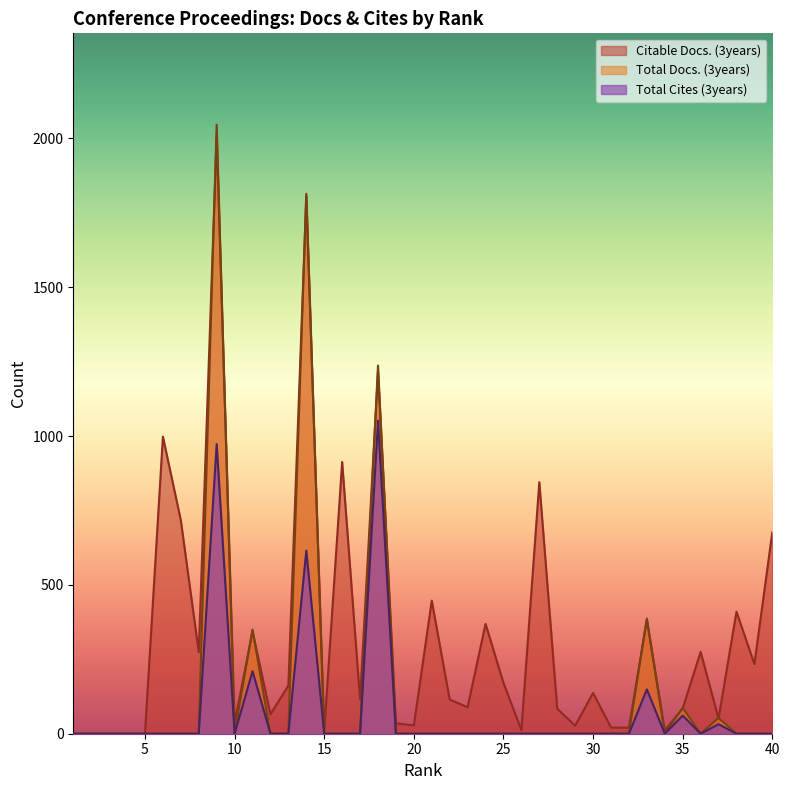

At which category does the chart reach its peak across all series?

9